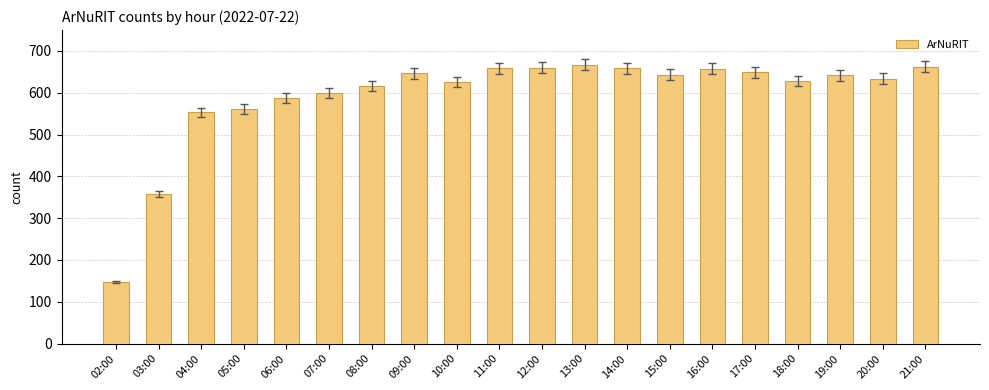

Which label corresponds to the smallest value in the chart?

02:00